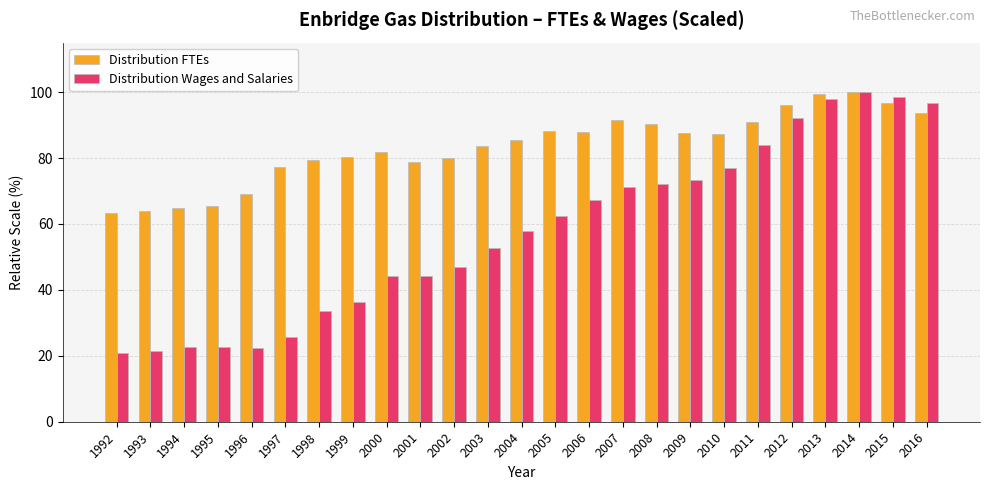

At how many categories does at least one series exceed 23?

25